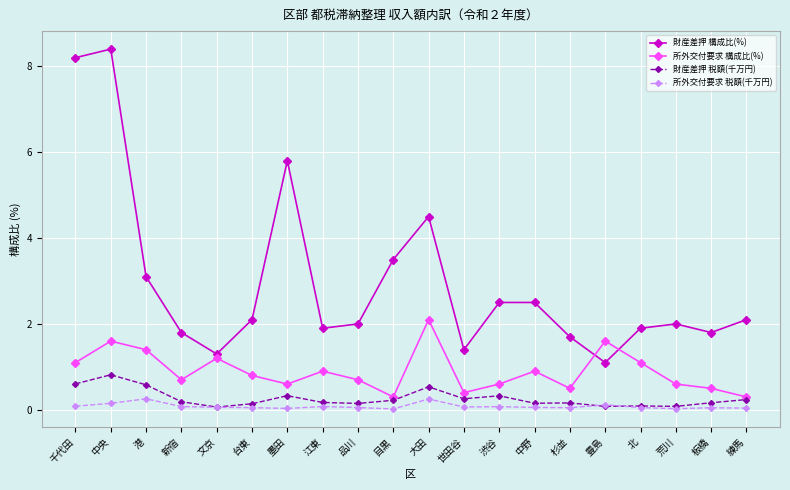

What is the difference between the maximum and minimum values in the 所外交付要求 税額(千万円) series?

0.2